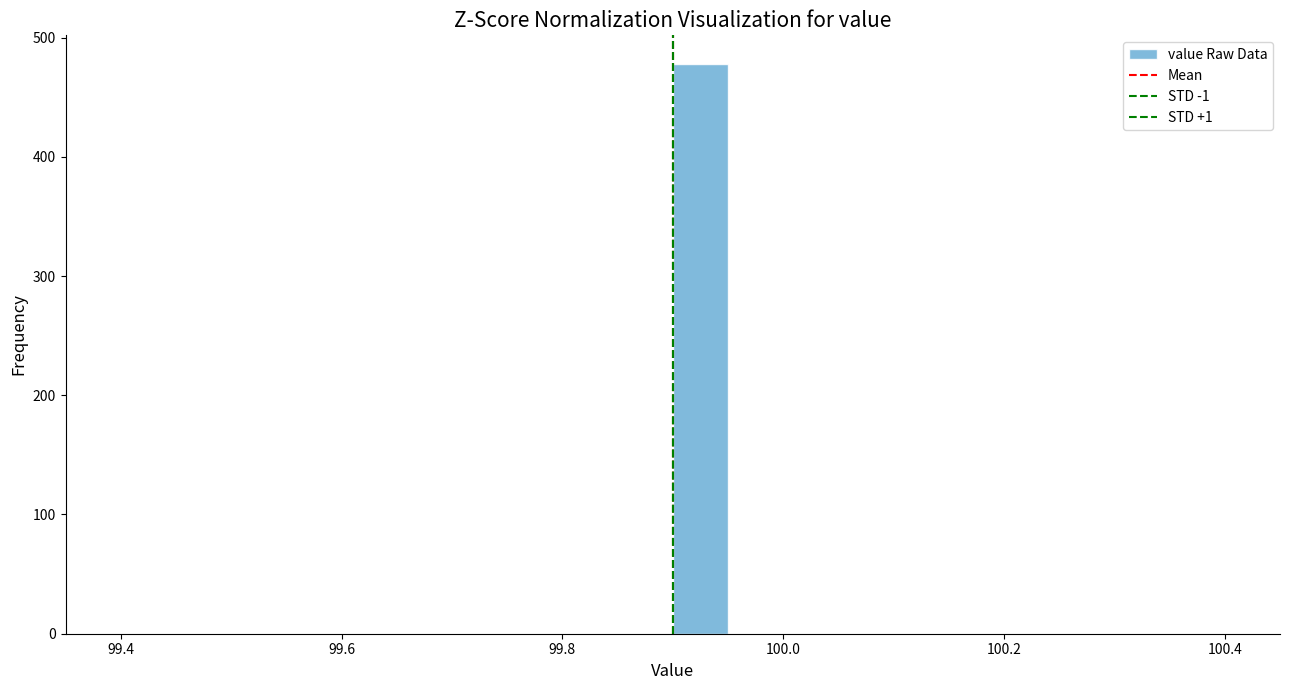

Read against the x-axis, roughly where is the centre of the tallest bar?

99.92